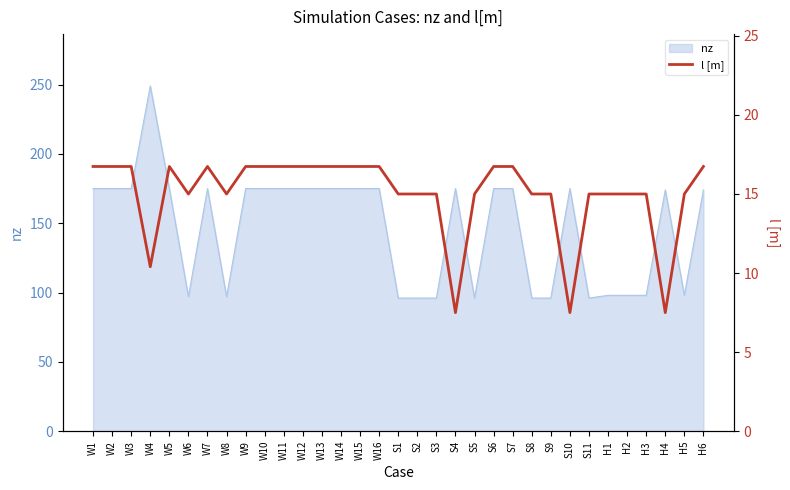

The value of nz at S8 is 21. True or false?

False